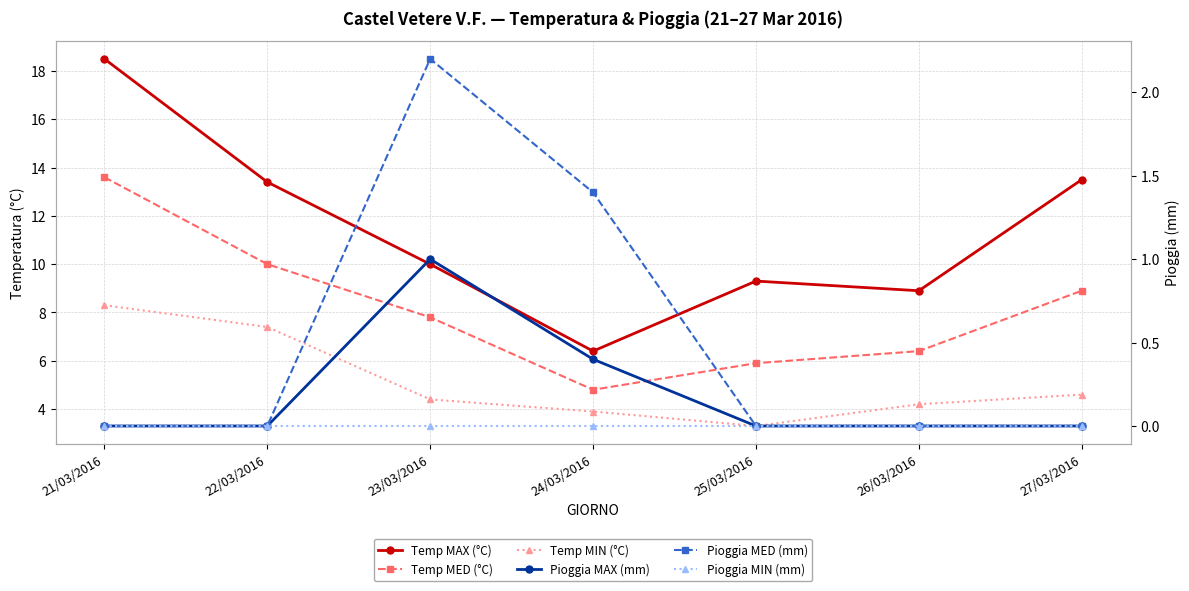

Which series has the largest total across all categories?

Temp MAX (°C)